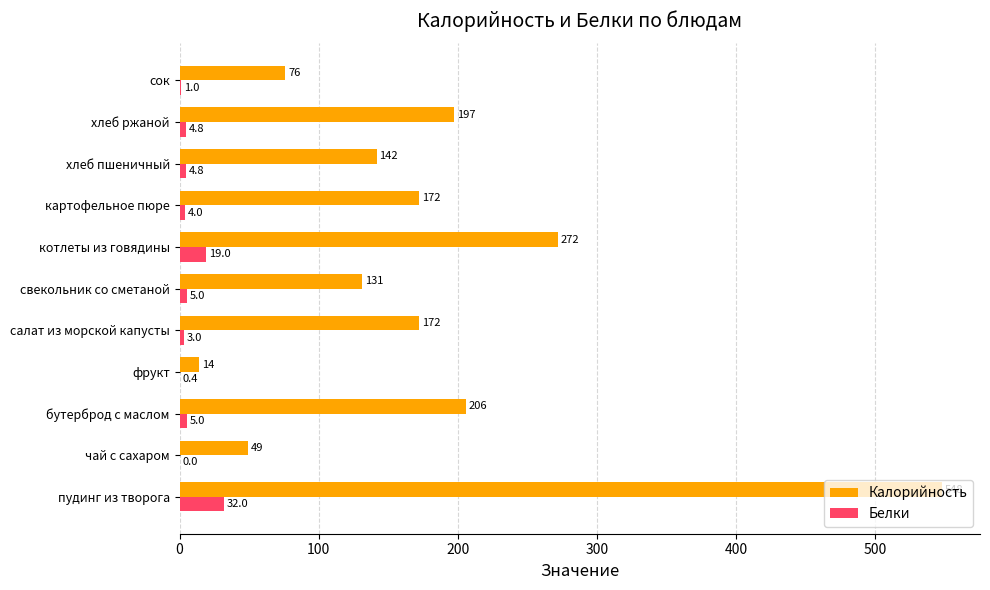

Count the number of categories in the chart.

11